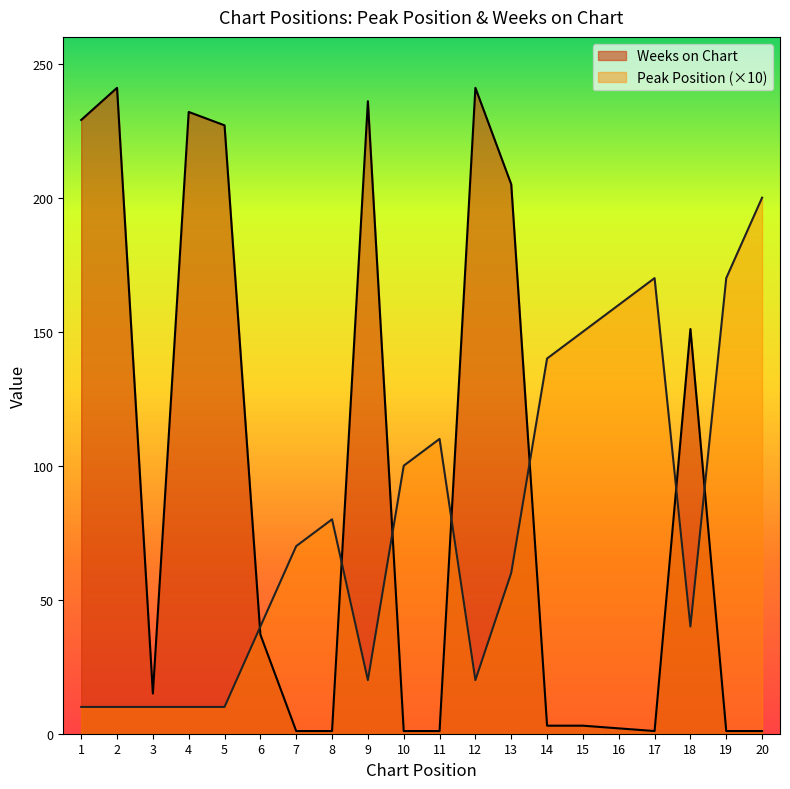

True or false: Weeks on Chart has more than 0 points higher than both neighbors.

True